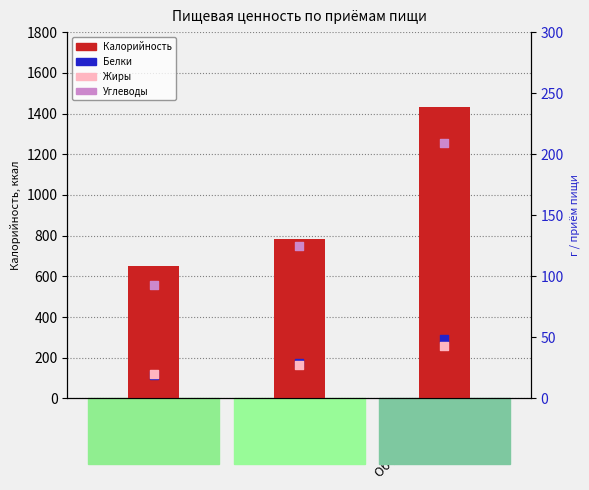

Is the value of Калорийность at Завтрак greater than the value of Белки at Завтрак?

Yes